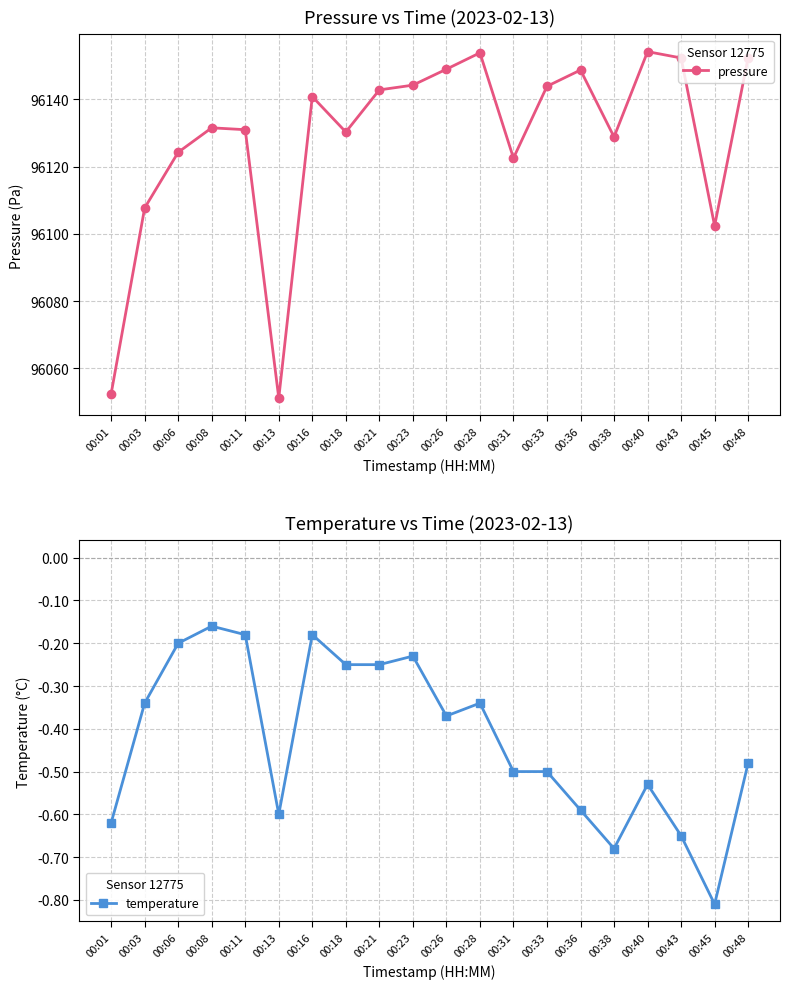

What are all the series names shown in the legend?

pressure, temperature